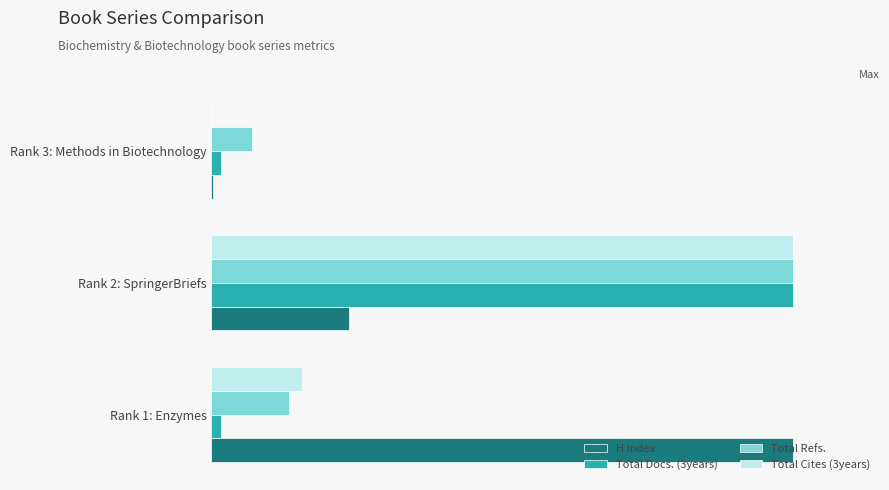

Which series has the largest total across all categories?

H index